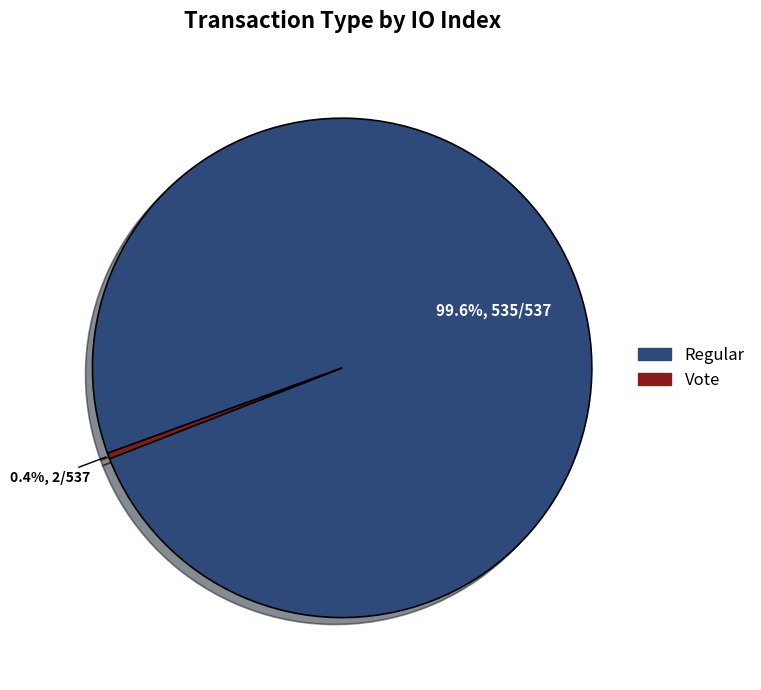

Which slice is the smallest?

Vote